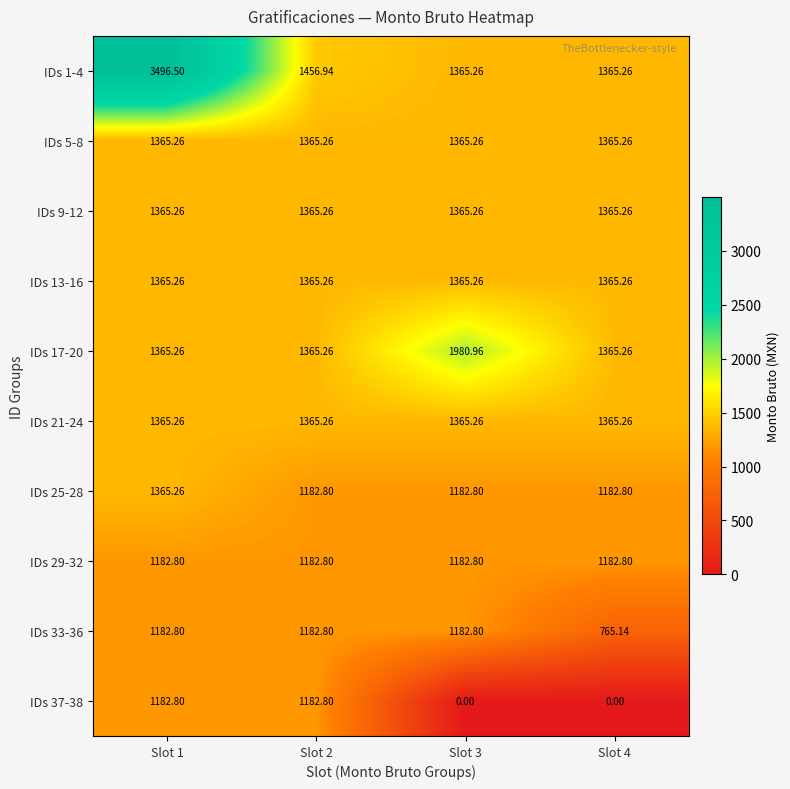

Is the value of IDs 37-38 at Slot 4 greater than the value of IDs 21-24 at Slot 2?

No